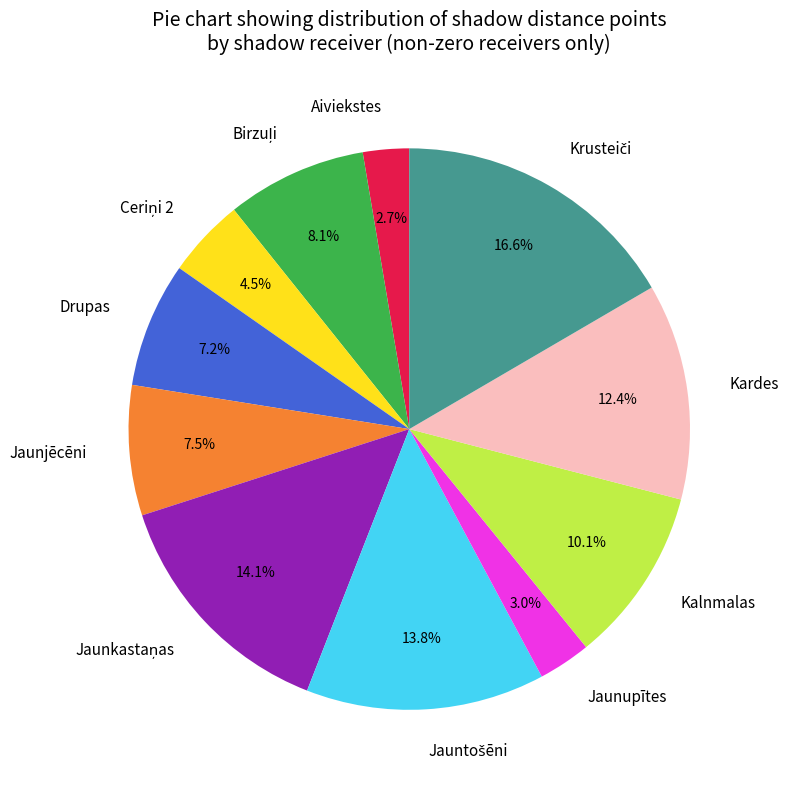

Count the number of slices in the pie.

11